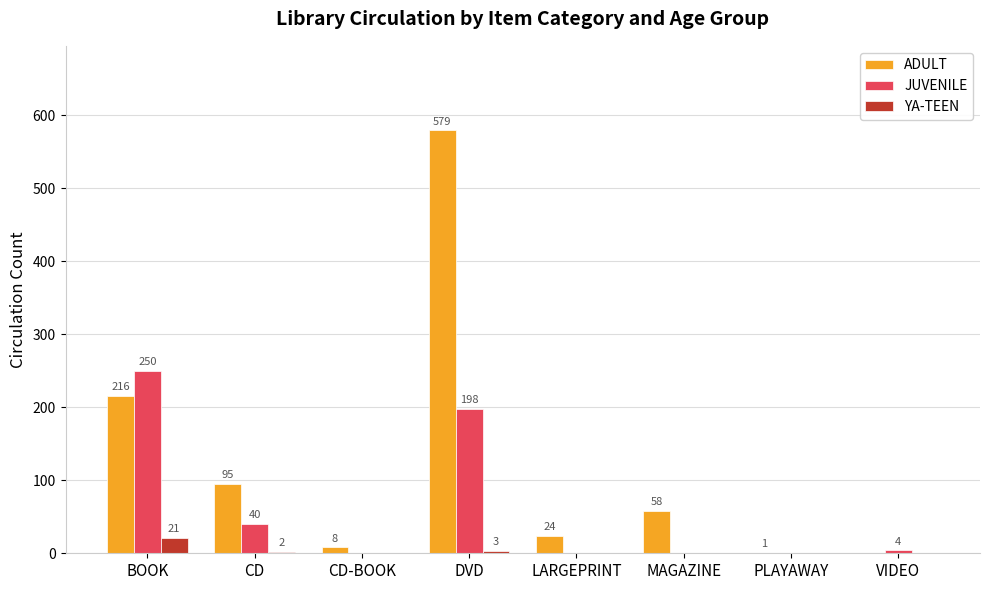

Reading left to right, what are all the values shown in this chart?

ADULT: BOOK=216	CD=95	CD-BOOK=8	DVD=579	LARGEPRINT=24	MAGAZINE=58	PLAYAWAY=1	VIDEO=0
JUVENILE: BOOK=250	CD=40	CD-BOOK=0	DVD=198	LARGEPRINT=0	MAGAZINE=0	PLAYAWAY=0	VIDEO=4
YA-TEEN: BOOK=21	CD=2	CD-BOOK=0	DVD=3	LARGEPRINT=0	MAGAZINE=0	PLAYAWAY=0	VIDEO=0